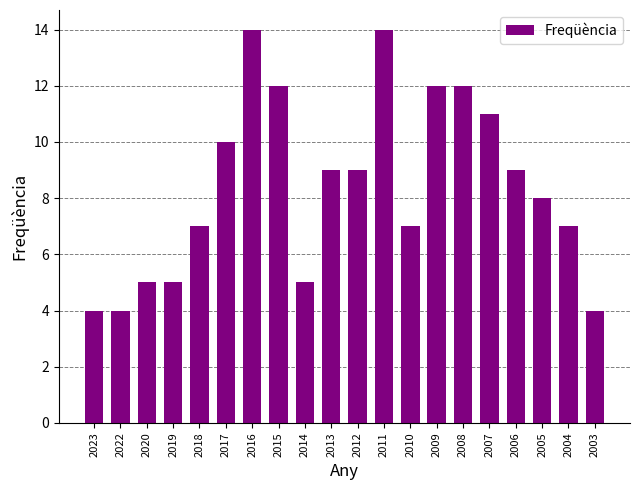

The chart shows a value of 8 at 2005. True or false?

True